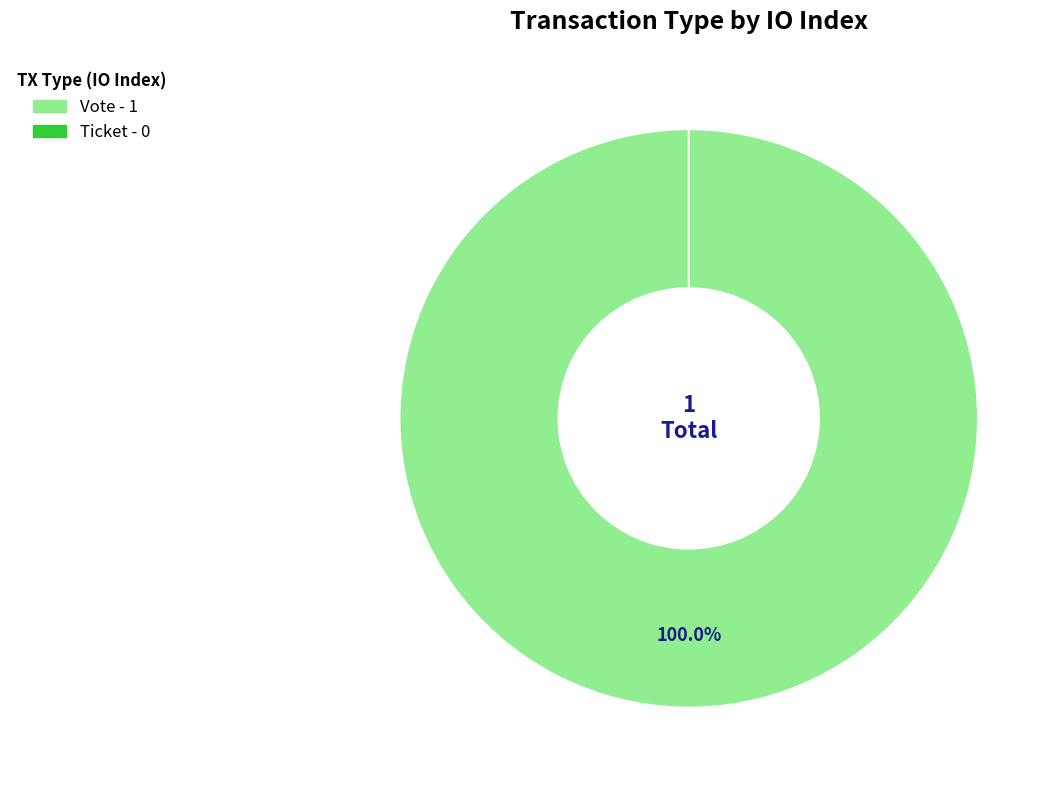

The Ticket slice represents 12% of the pie. True or false?

False